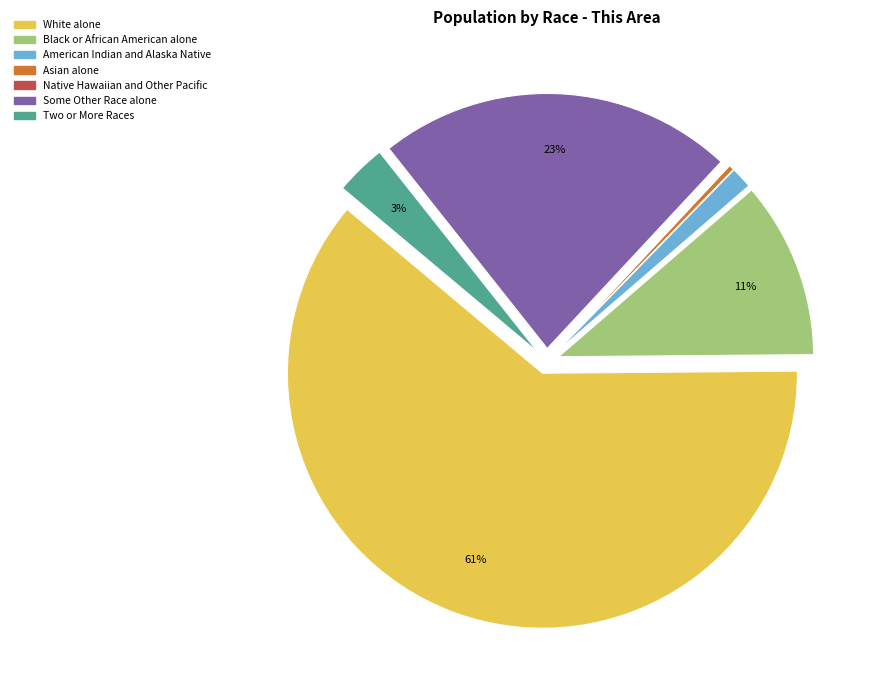

Between American Indian and Alaska Native and Asian alone, which is larger?

American Indian and Alaska Native